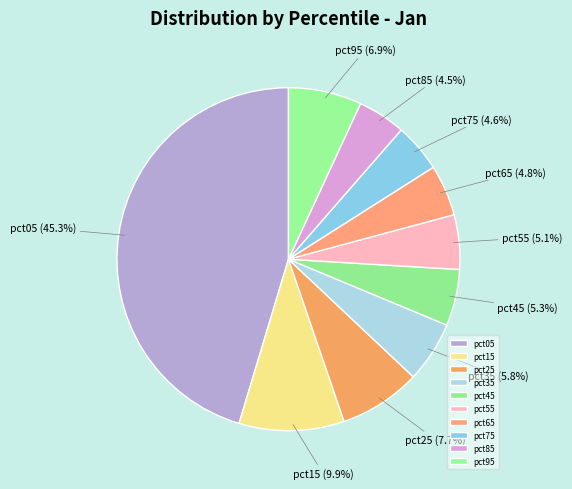

Which slice is the largest?

pct05